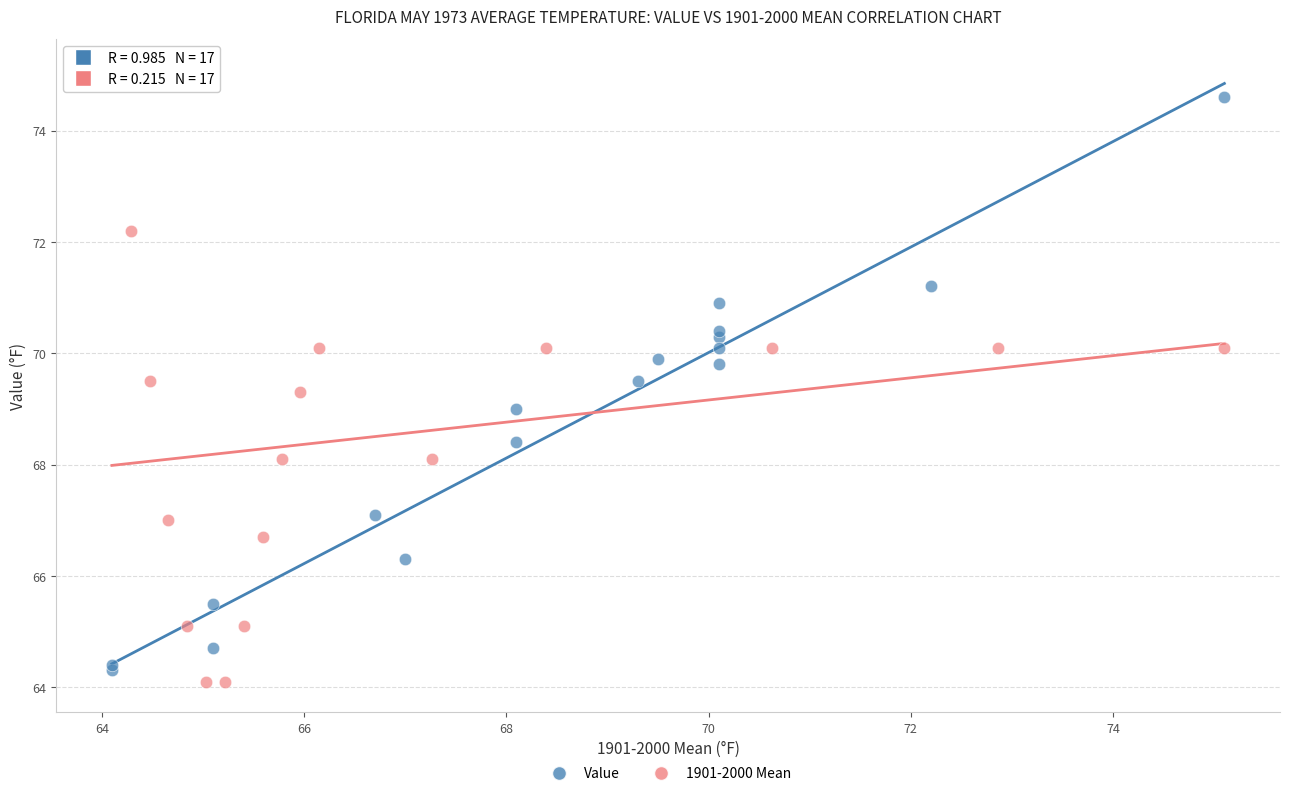

Which series contains the highest Y value?

1901-2000 Mean